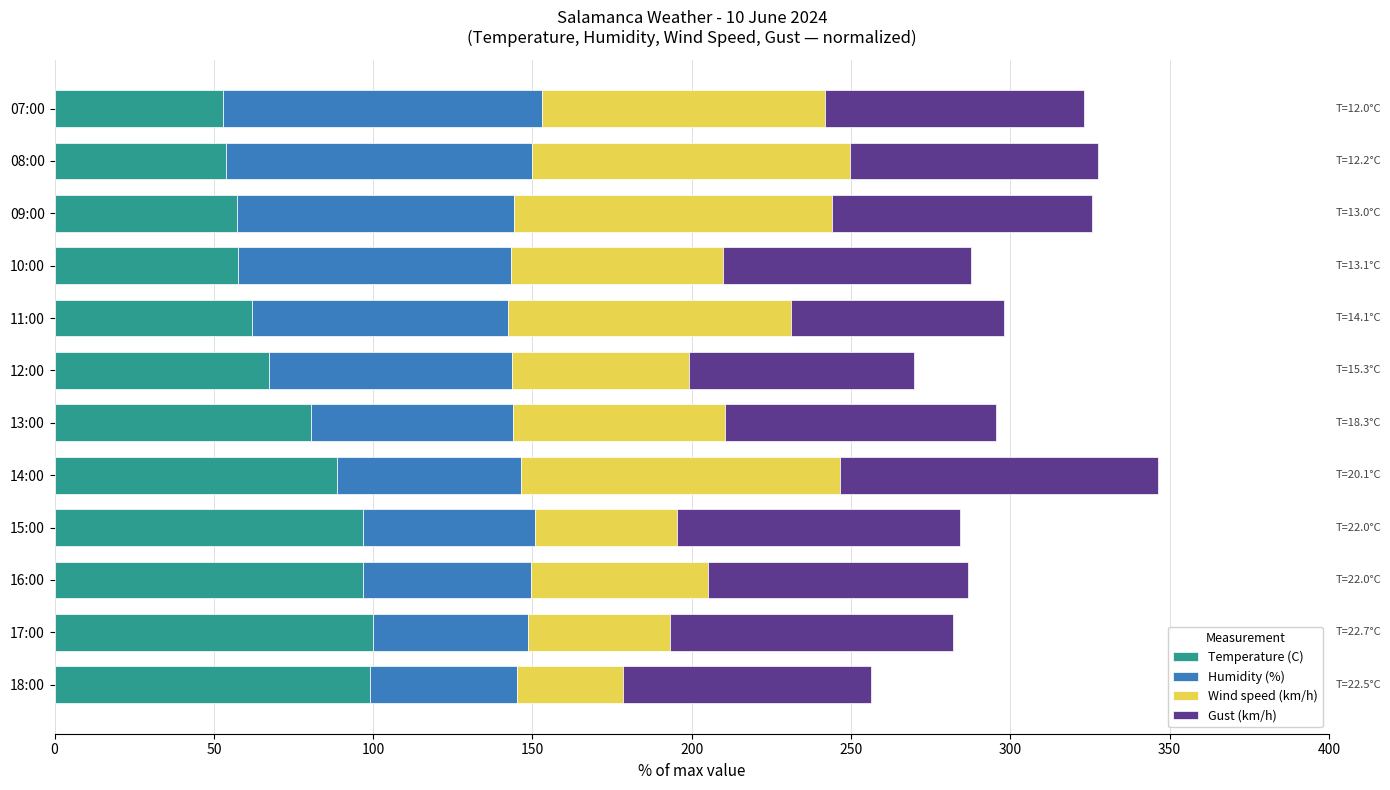

What value does the Temperature (C) series have at 11:00?

62.1